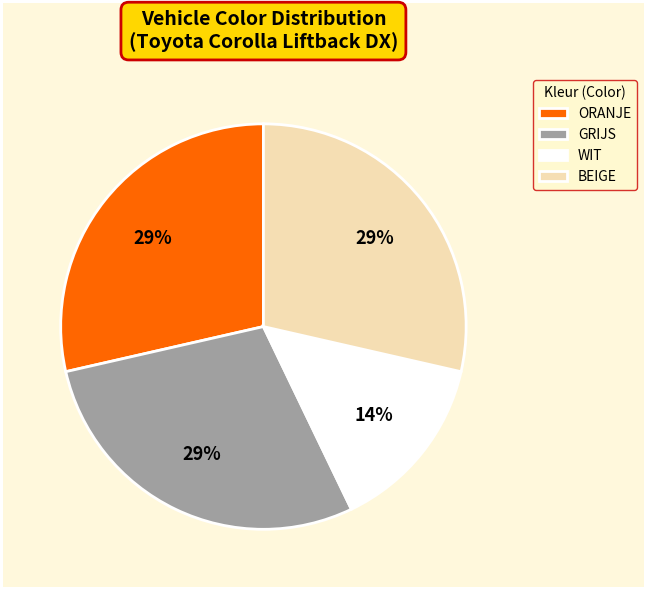

Is the sum of GRIJS and BEIGE greater than half?

Yes